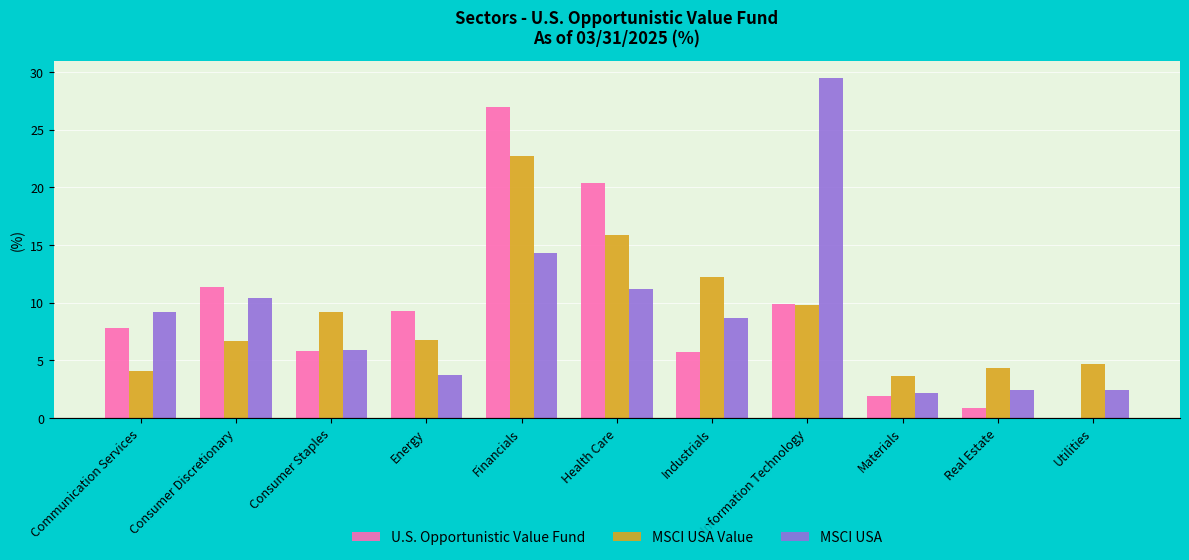

Are the bars horizontal?

No